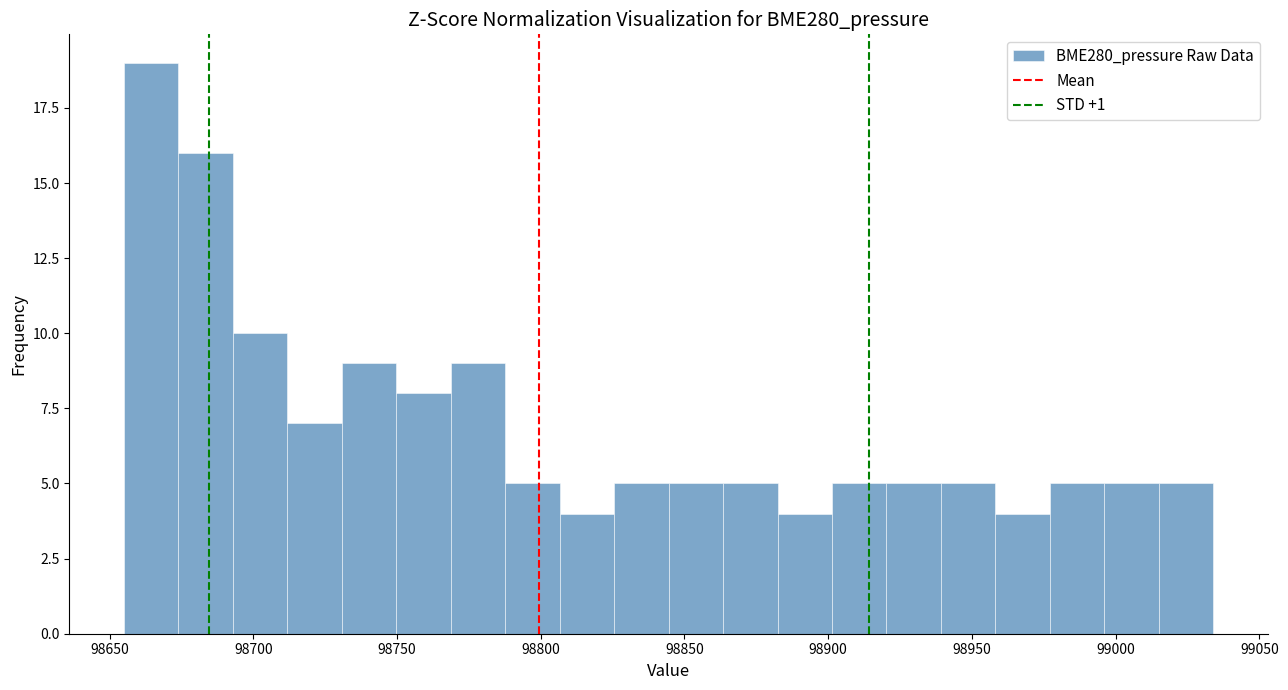

Read against the x-axis, roughly where is the centre of the tallest bar?

98665